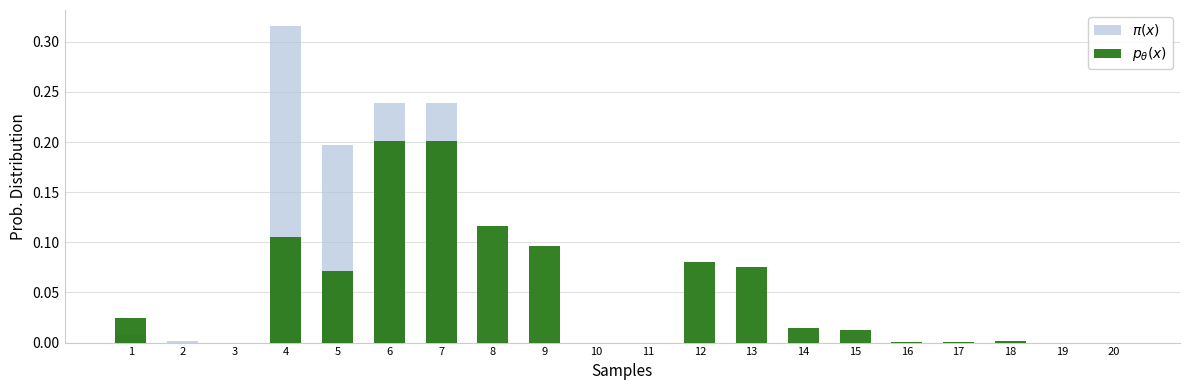

True or false: $\pi(x)$ has a value of 0.0 at 1.

True